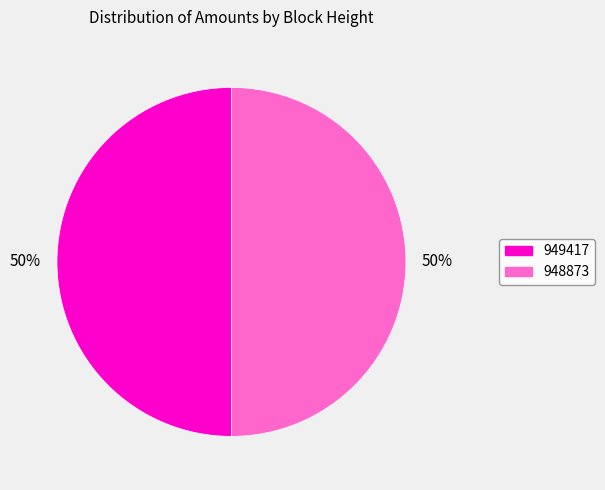

To the nearest percent, what is the combined percentage of 949417 and 948873?

100%